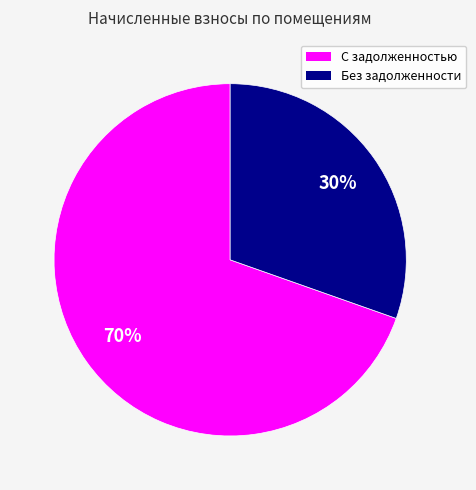

To the nearest percent, what is the average slice percentage?

50%